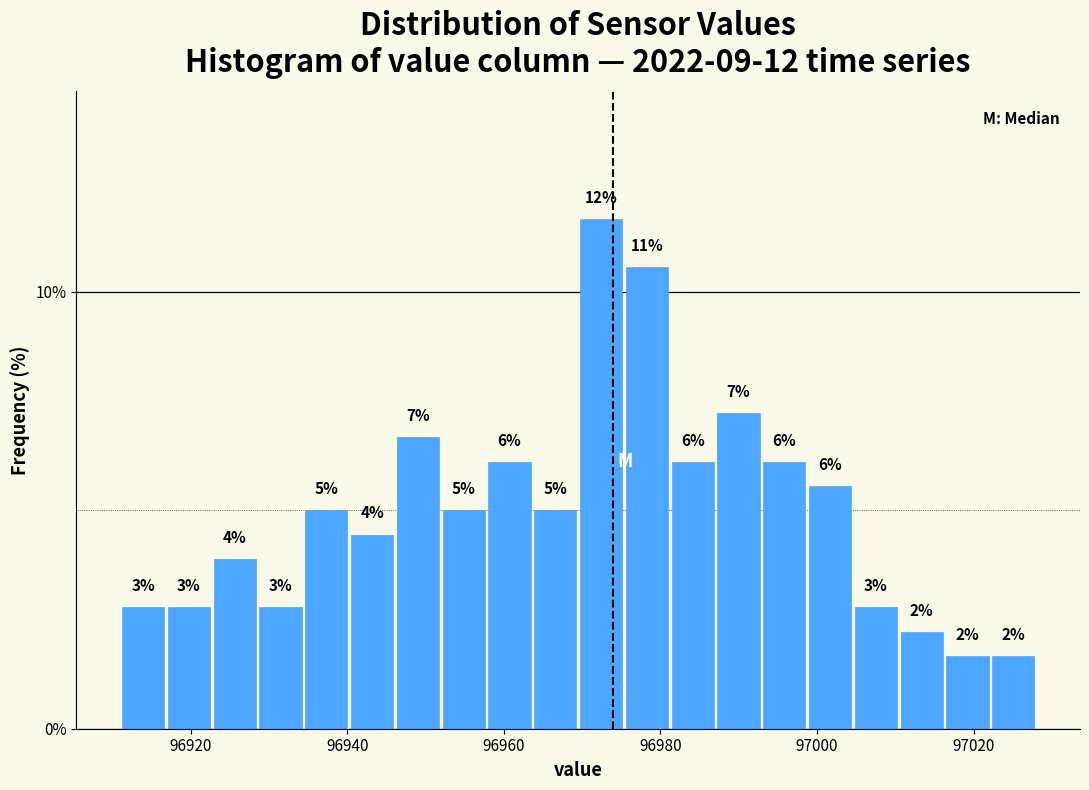

Read against the x-axis, roughly where is the centre of the tallest bar?

96972